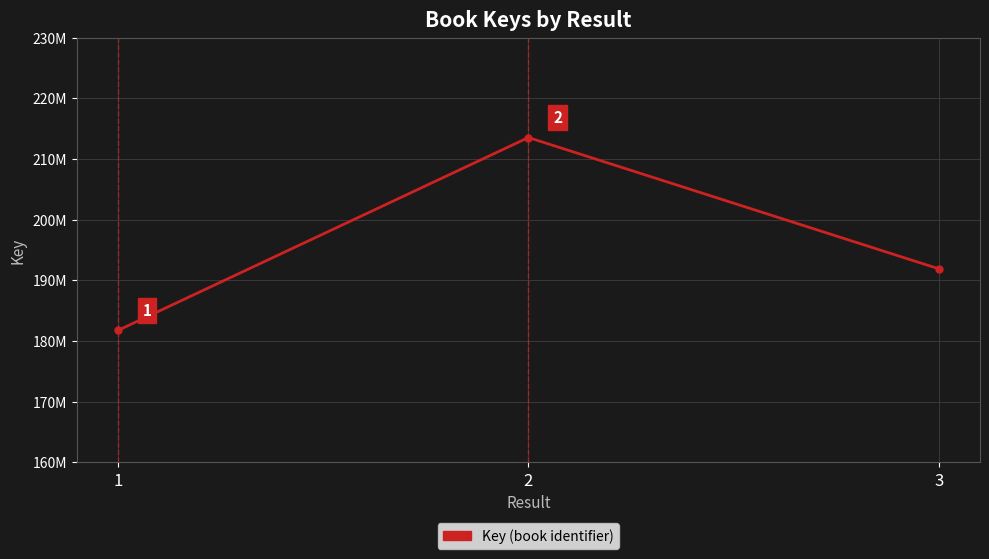

What is the average value?

195726755